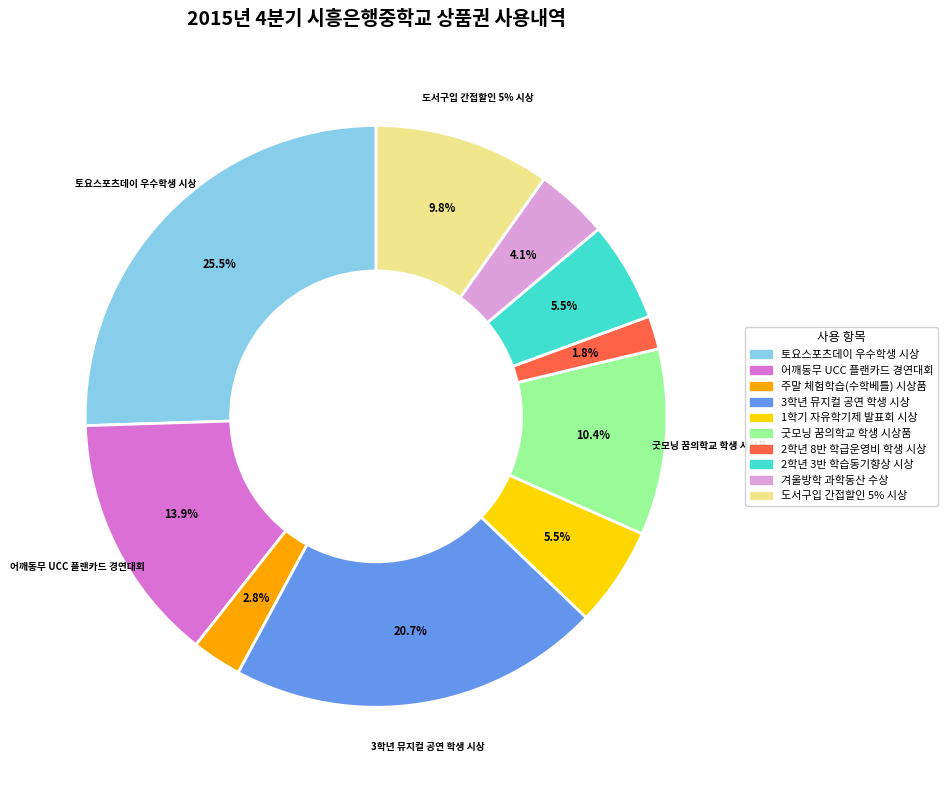

To the nearest percent, what is the combined percentage of 겨울방학 과학동산 수상 and 2학년 8반 학급운영비 학생 시상?

6%